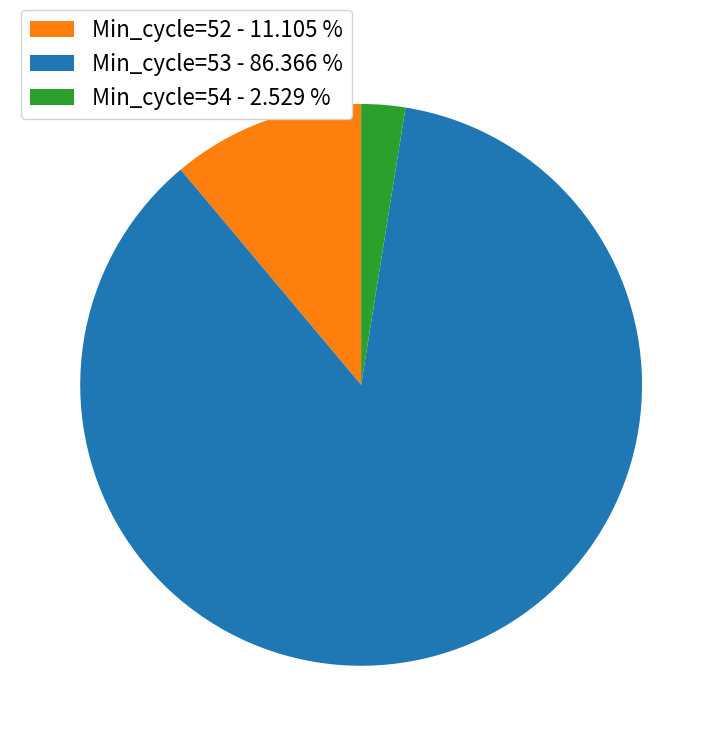

Which has a higher value, Min_cycle=53 or Min_cycle=54?

Min_cycle=53